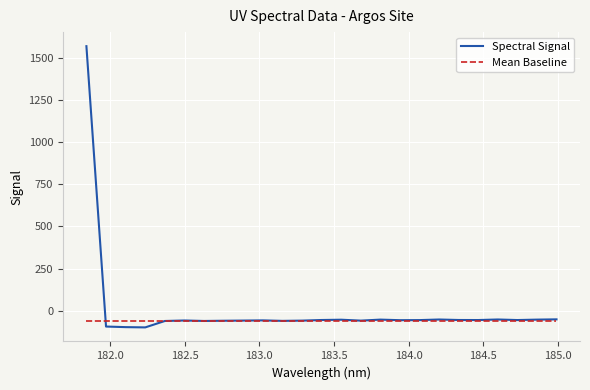

What is the maximum value shown in the chart?

1570.0